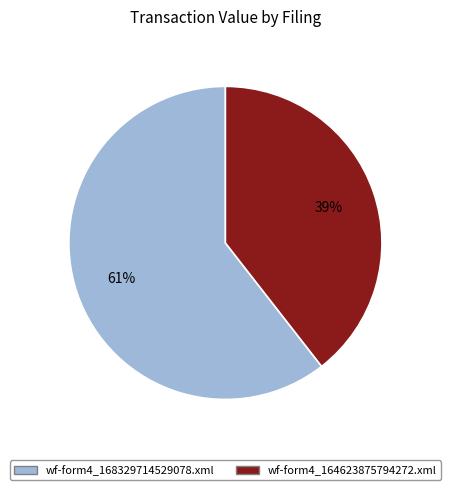

True or false: wf-form4_168329714529078.xml accounts for 68% of the total.

False